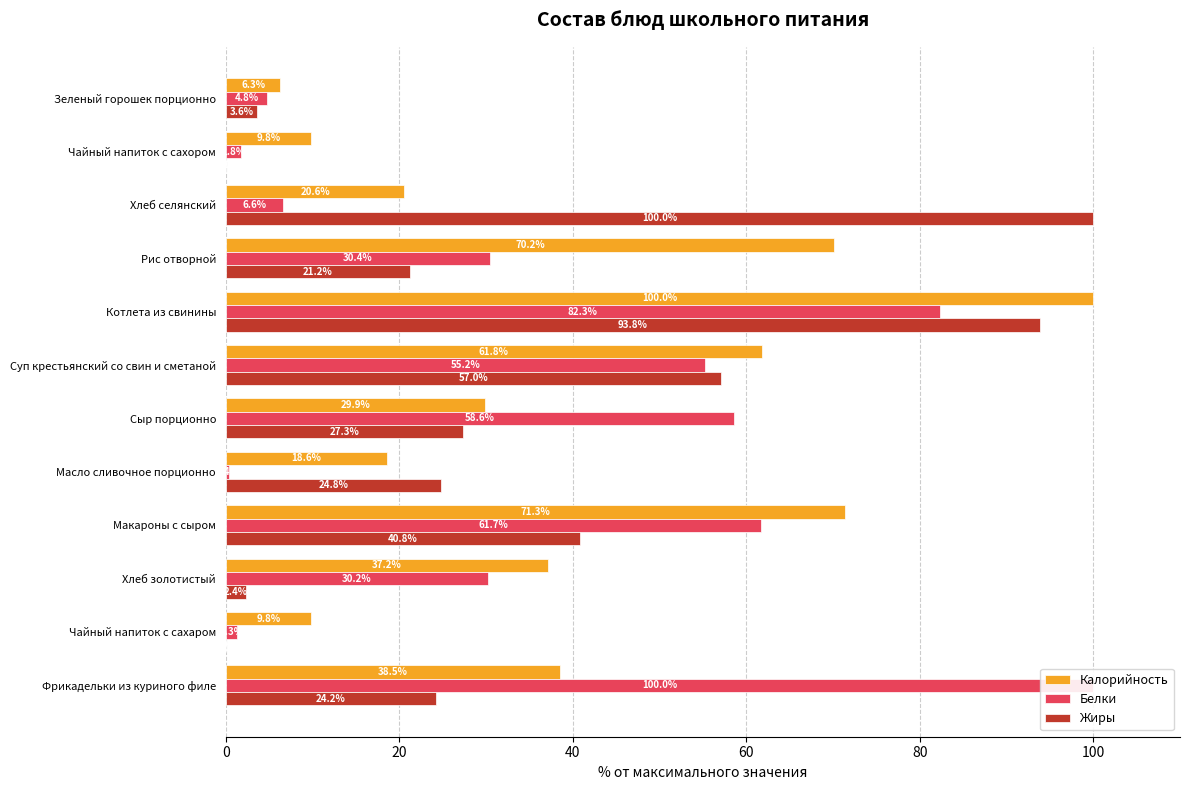

Read the Жиры value at Сыр порционно.

27.3